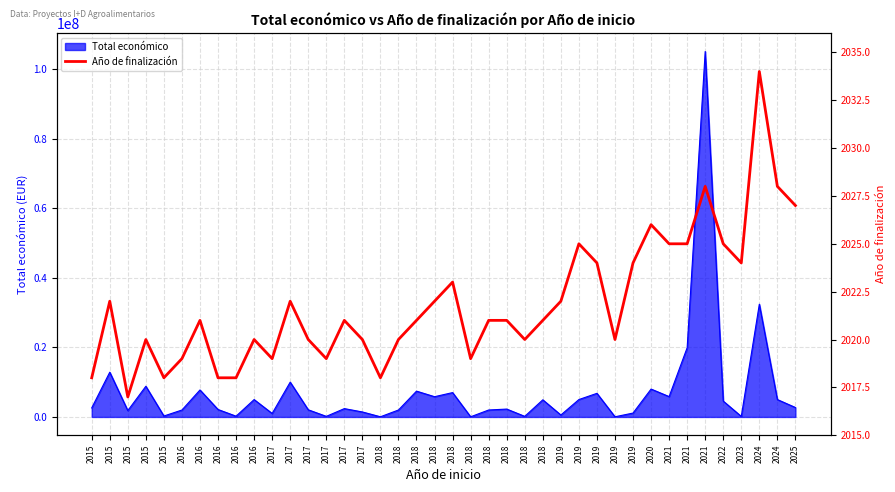

What is the ratio of the value at 2018 to the value at 2017?

1.0